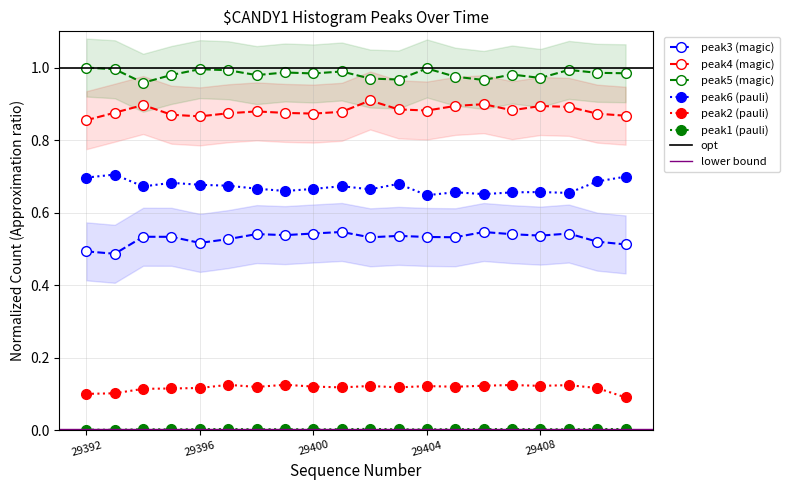

What is the difference between the maximum and minimum values in the peak4 series?

0.1